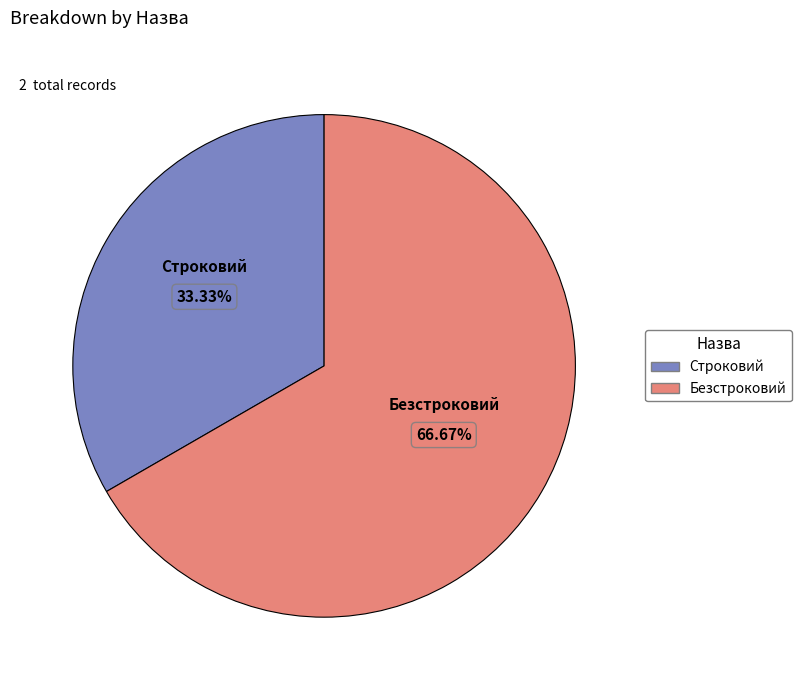

Rank the categories by value from lowest to highest.

Строковий, Безстроковий